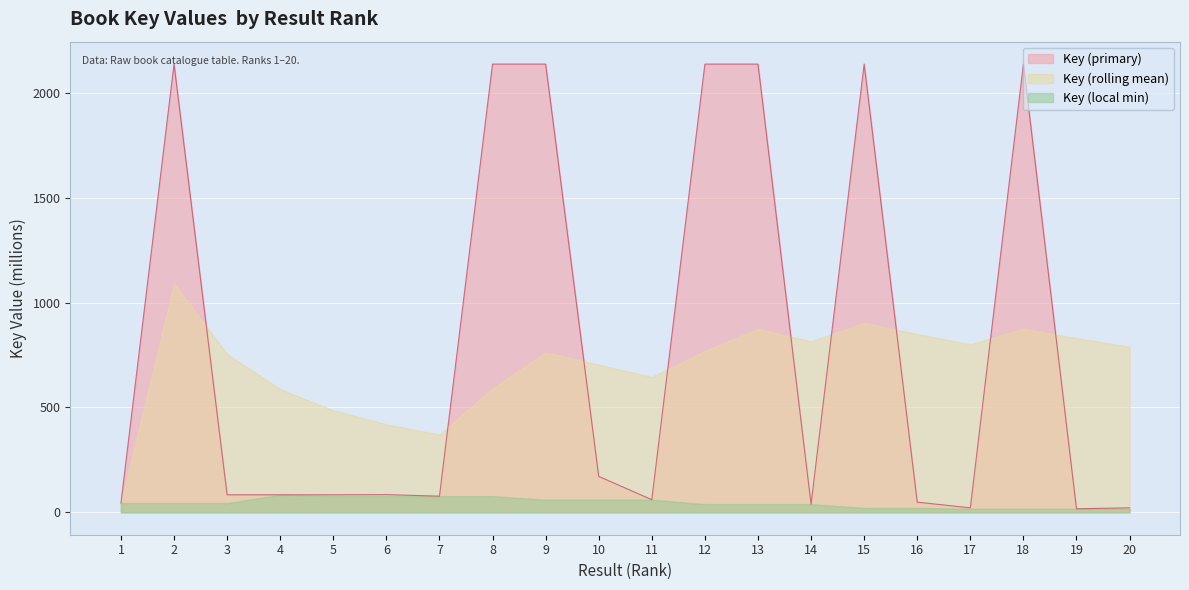

What is the value of the 6th point from the left?

84.4